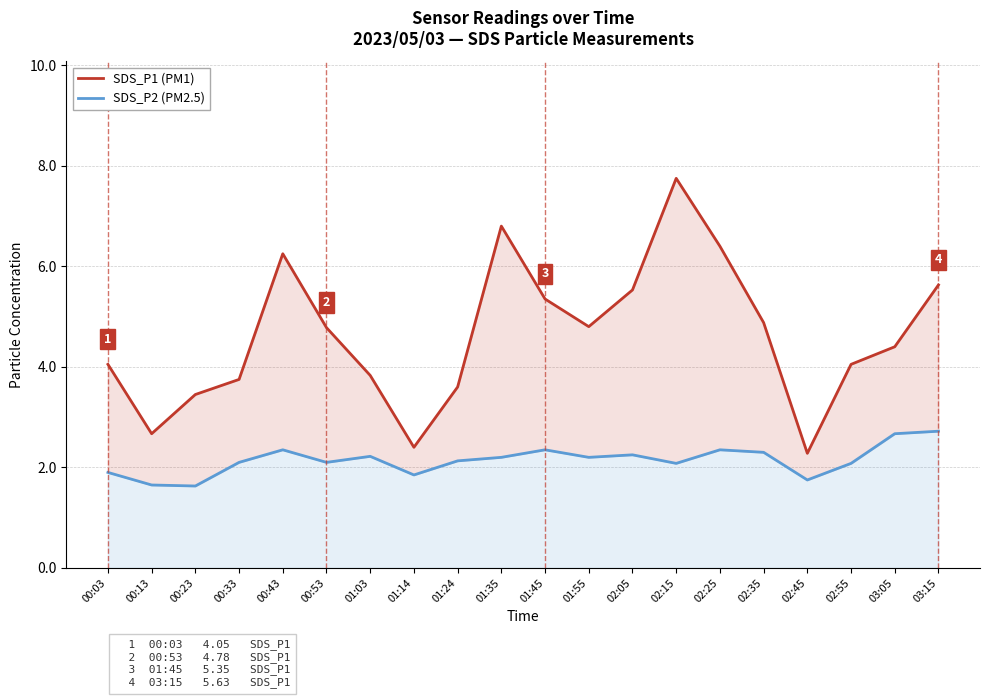

At which label does SDS_P2 (PM2.5) reach its peak?

03:15